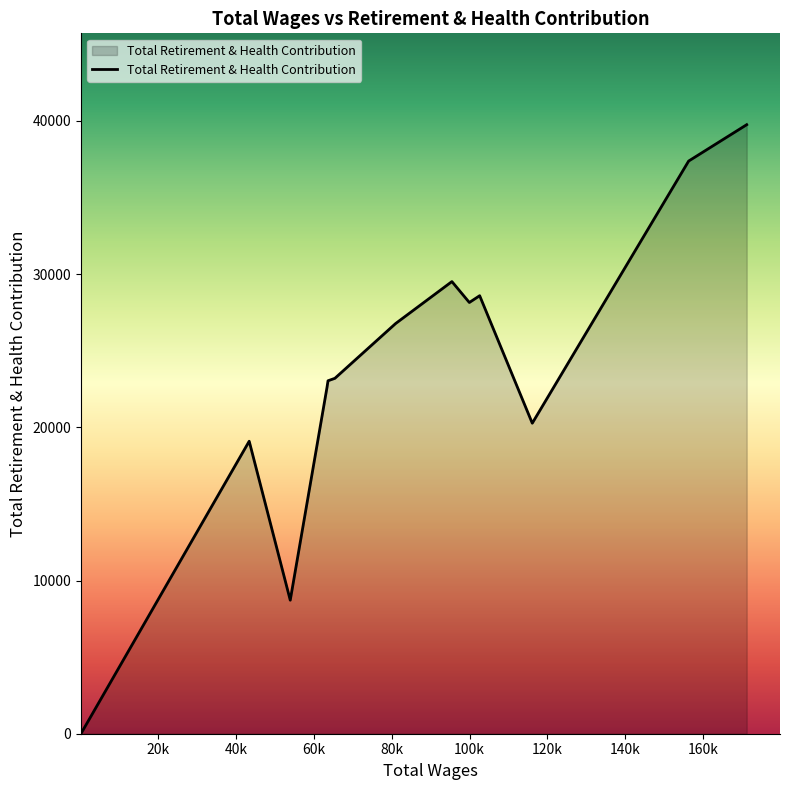

What is the maximum value shown in the chart?

39755